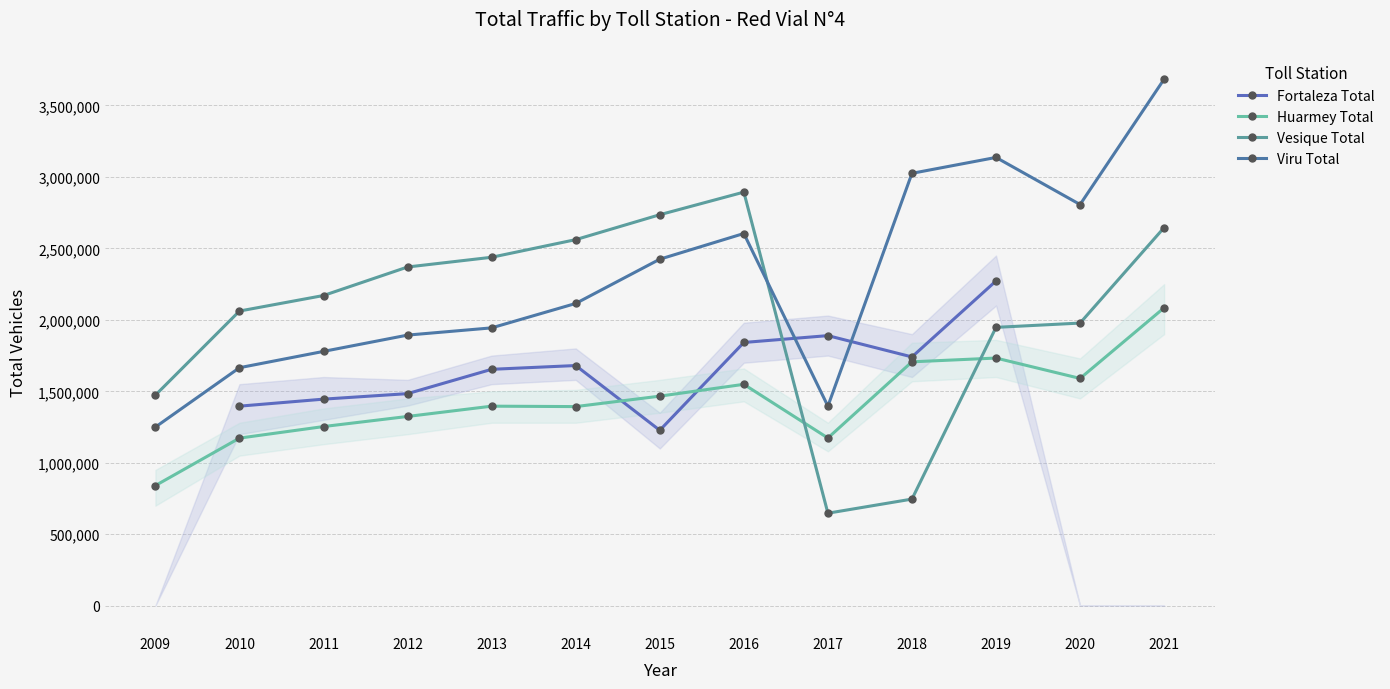

How many interior local valleys does the Vesique Total series have?

1